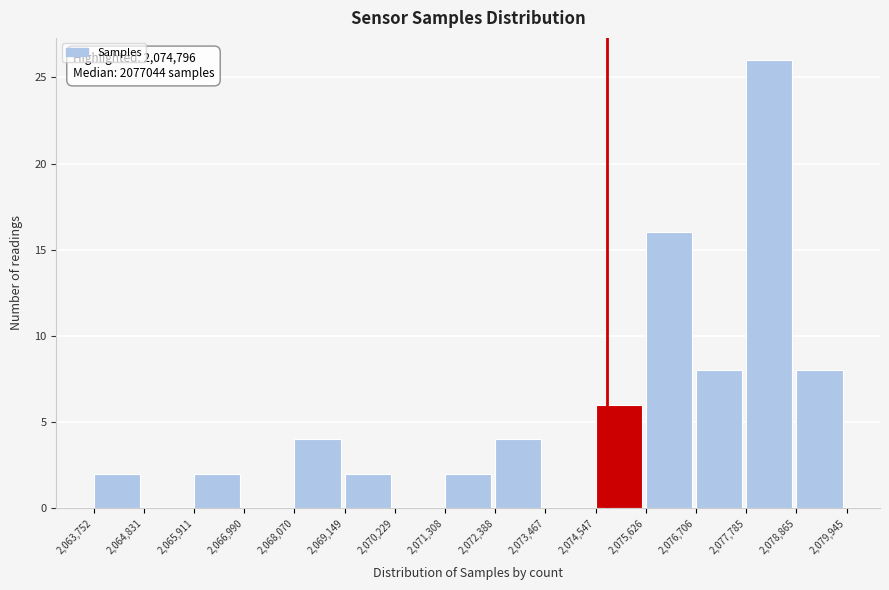

Over which range of the x-axis is the bar tallest?

2,077,785 to 2,078,865